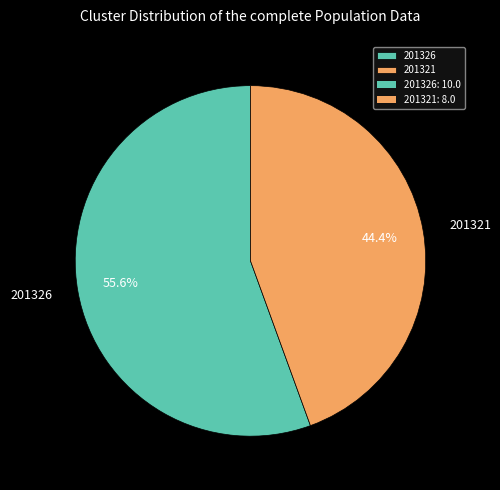

The 201326 slice represents 42% of the pie. True or false?

False